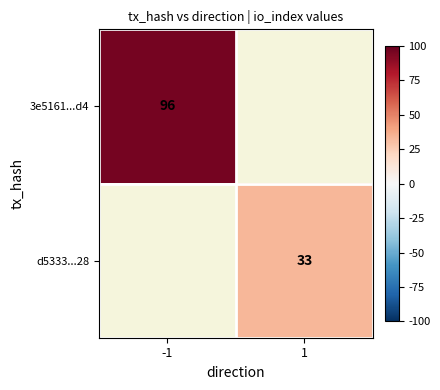

The value of d5333...28 at 1 is 33. True or false?

True